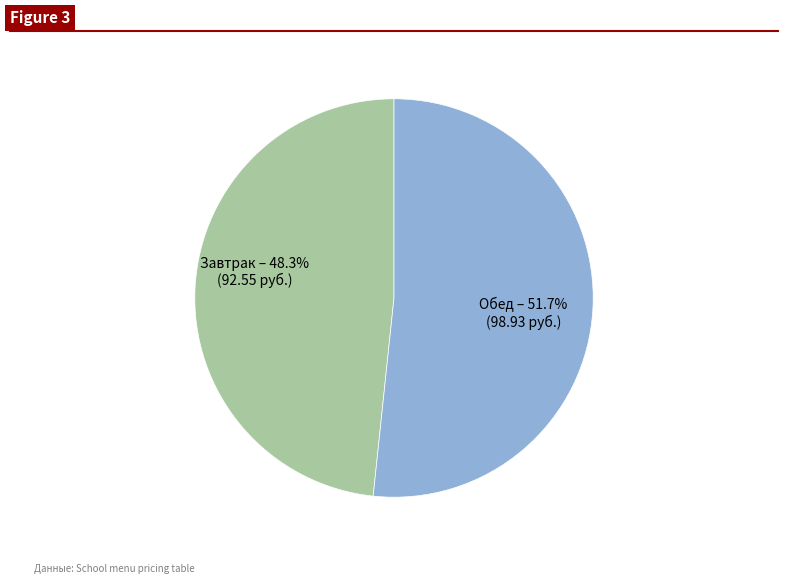

How many slices are in this pie chart?

2